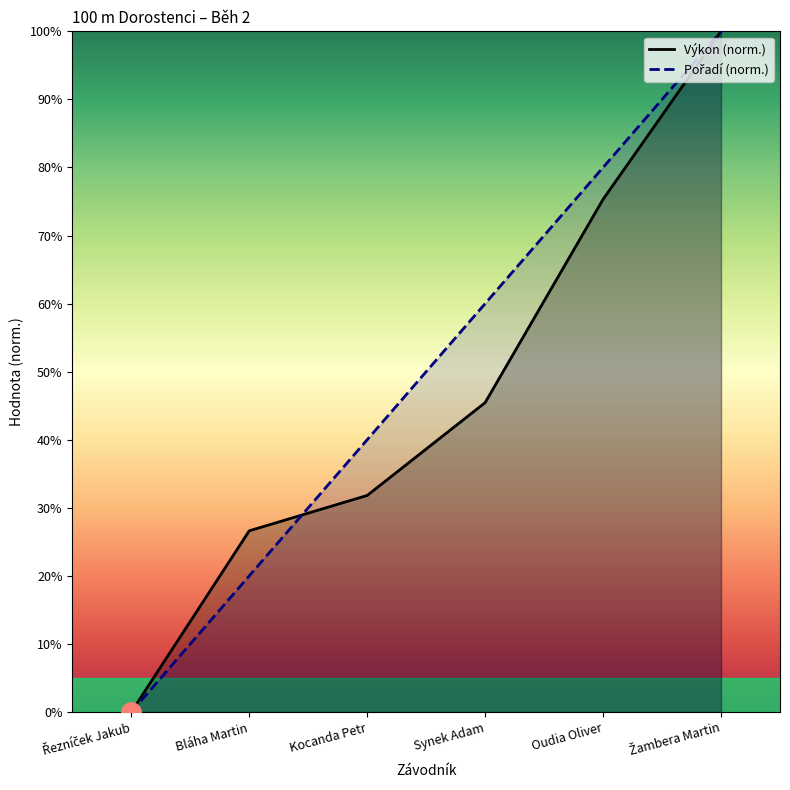

The value of Výkon at Oudia Oliver is 75.3. True or false?

True